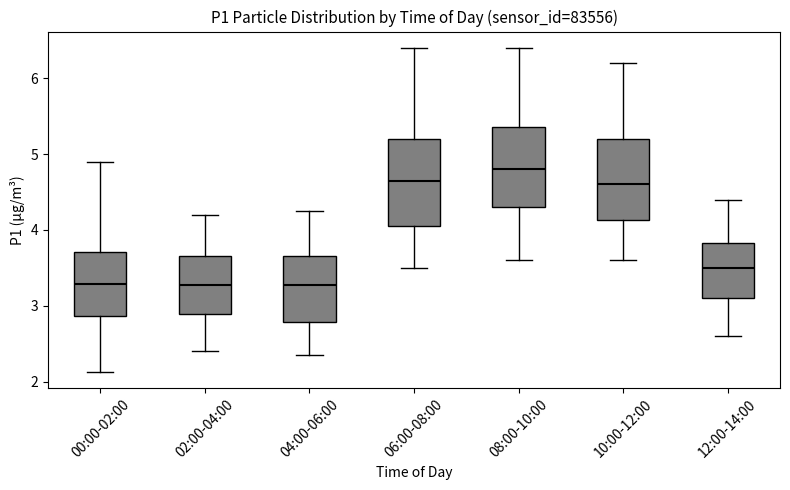

Where is the upper edge of the box for 04:00-06:00 on the y-axis? The values are not printed on the chart, so give them approximately, as read against the axis.

3.7